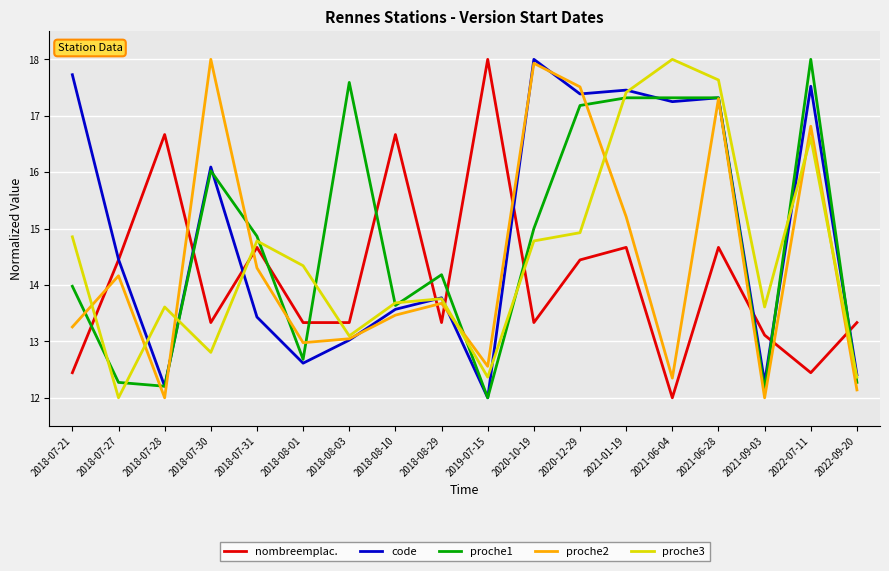

What position from the right is 2021-01-19?

6